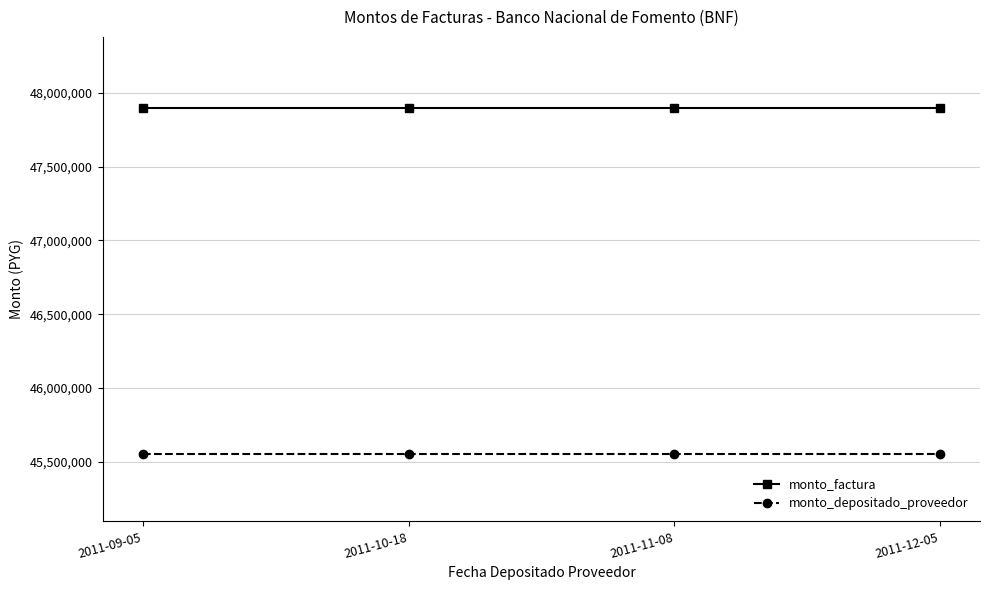

Reading left to right, transcribe all the data shown in this chart.

monto_factura: 47900000	47900000	47900000	47900000
monto_depositado_proveedor: 45552029	45552029	45552029	45552029